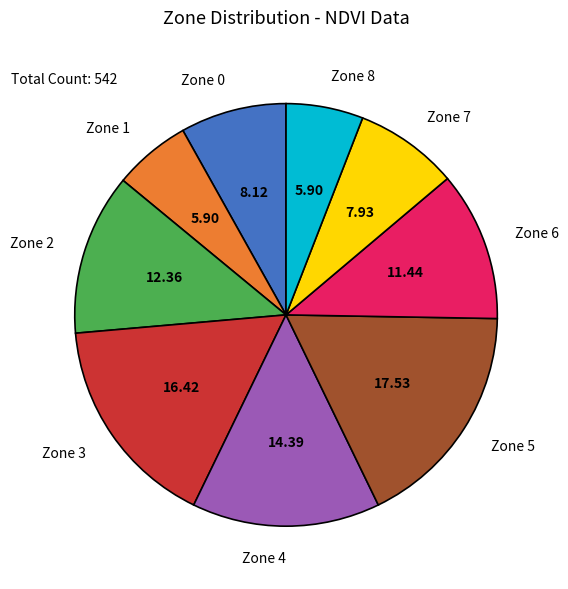

How many slices are in this pie chart?

9